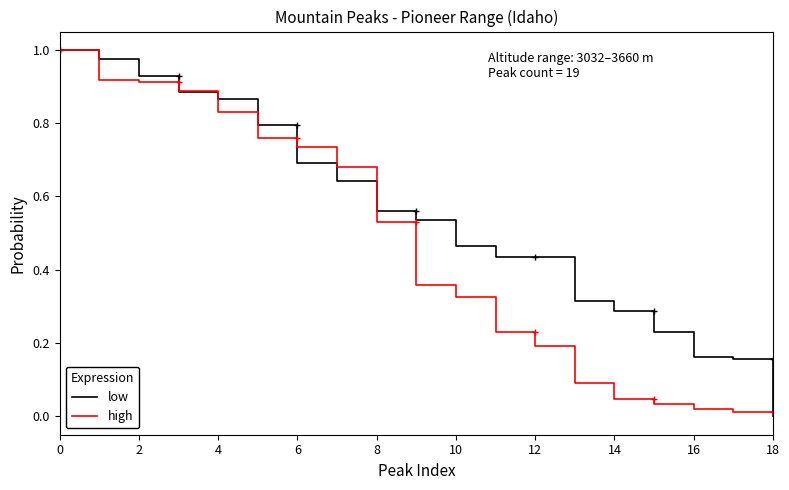

What is the label of the 13th point from the left?

6